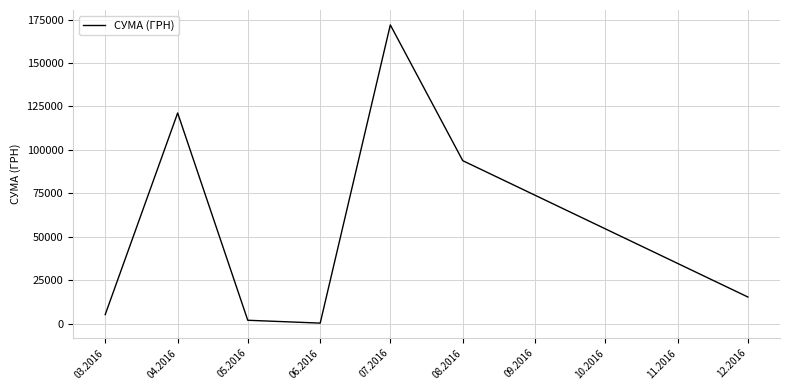

What is the difference between the values at 03.2016 and 04.2016?

116069.6